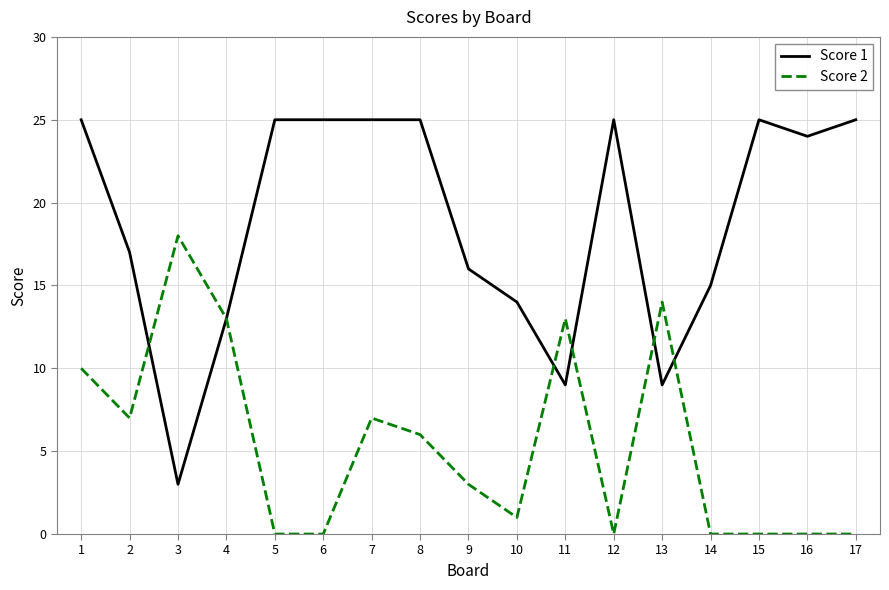

List the series in order of their peak value, lowest first.

Score 2, Score 1